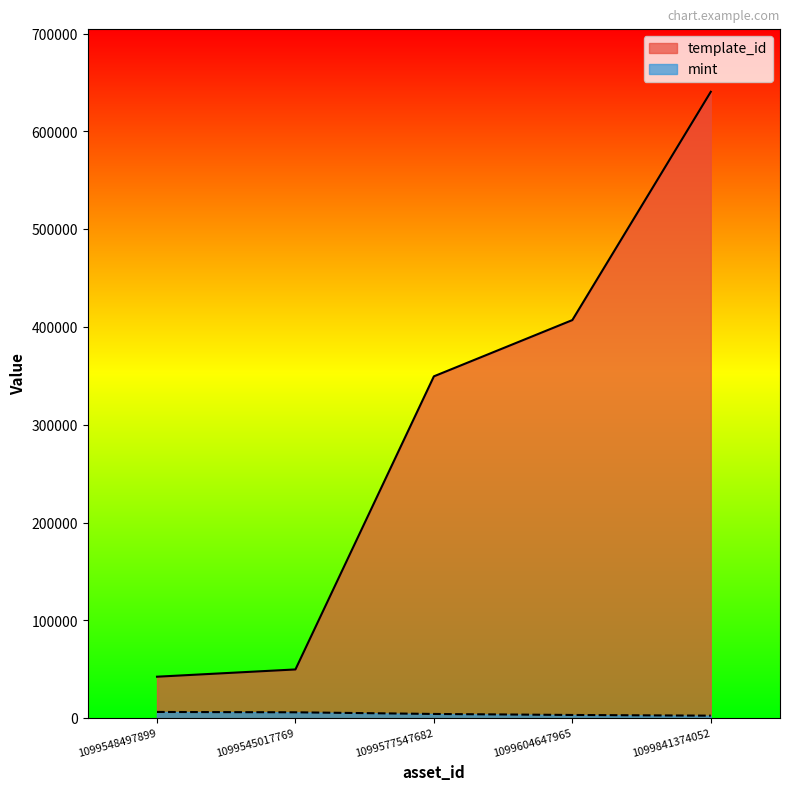

Reading left to right, what are all the values shown in this chart?

template_id: 1099548497899=42421	1099545017769=49849	1099577547682=349523	1099604647965=407032	1099841374052=640424
mint: 1099548497899=6380	1099545017769=6035	1099577547682=4329	1099604647965=3298	1099841374052=2593